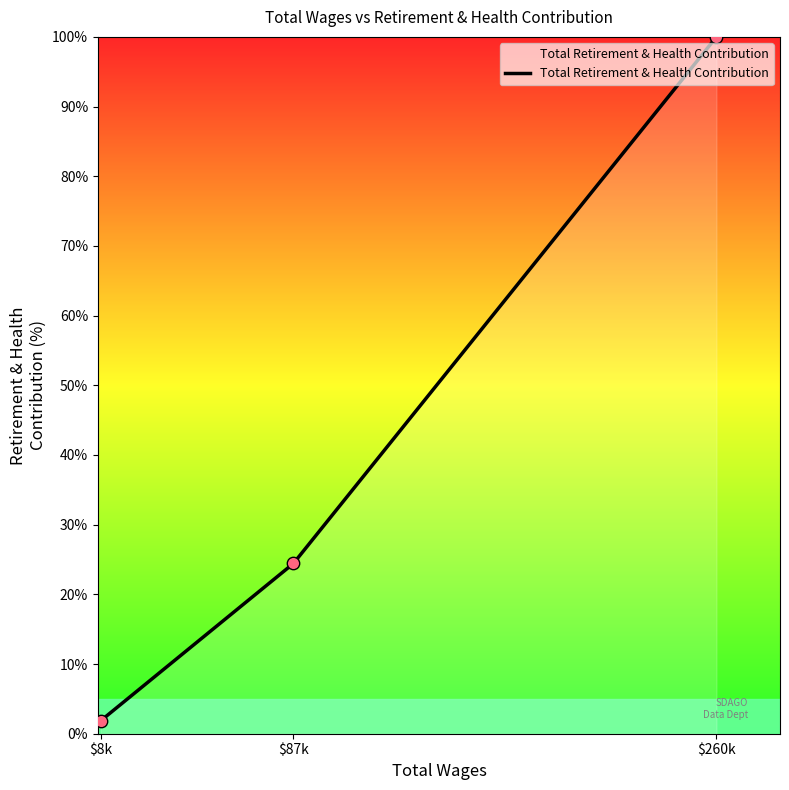

What is the change in value from $8k to $260k?

+98.1